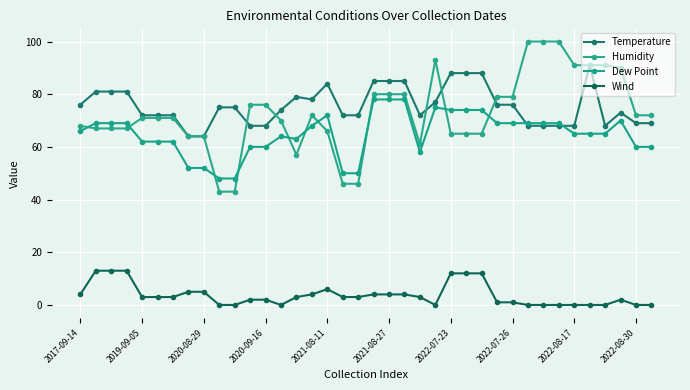

Count the number of data series in this chart.

4